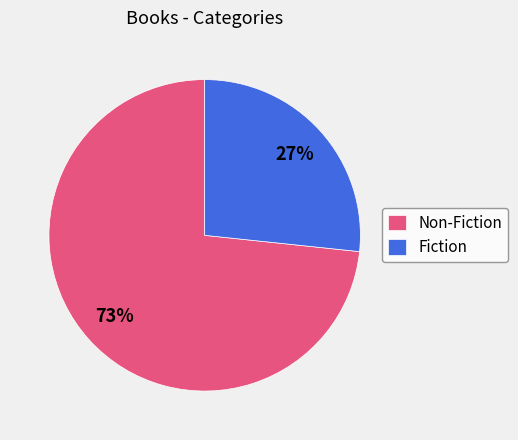

Which slice is the largest?

Non-Fiction